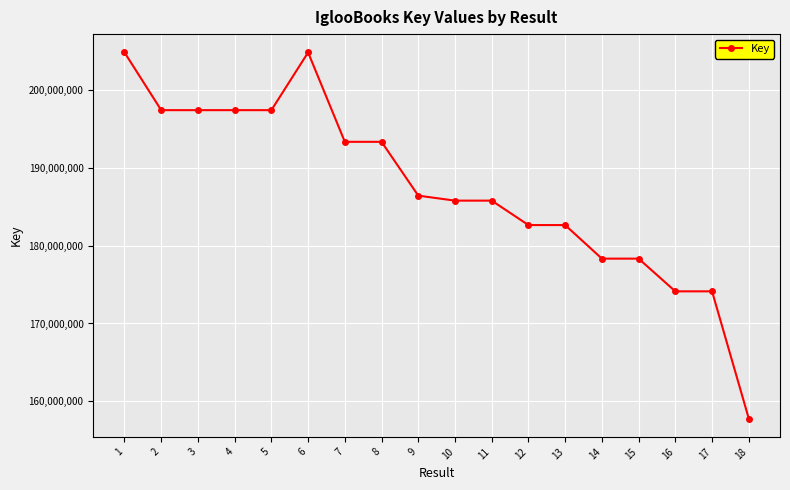

What is the minimum value shown in the chart?

157795504